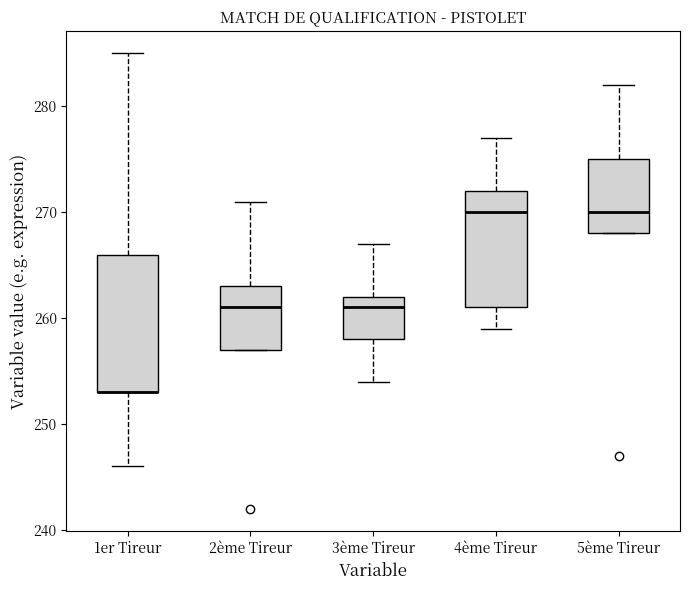

Reading left to right, transcribe this box plot: for each box, give where its median line is, the range the box spans, and where its two whiskers end, as read against the y-axis. The values are not printed on the chart, so give them approximately, as read against the axis.

1er Tireur: median 253 (drawn on the box's lower edge), box 253 to 266, whiskers 246 to 285
2ème Tireur: median 261, box 257 to 263, whiskers 257 to 271
3ème Tireur: median 261, box 258 to 262, whiskers 254 to 267
4ème Tireur: median 270, box 261 to 272, whiskers 259 to 277
5ème Tireur: median 270, box 268 to 275, whiskers 268 to 282